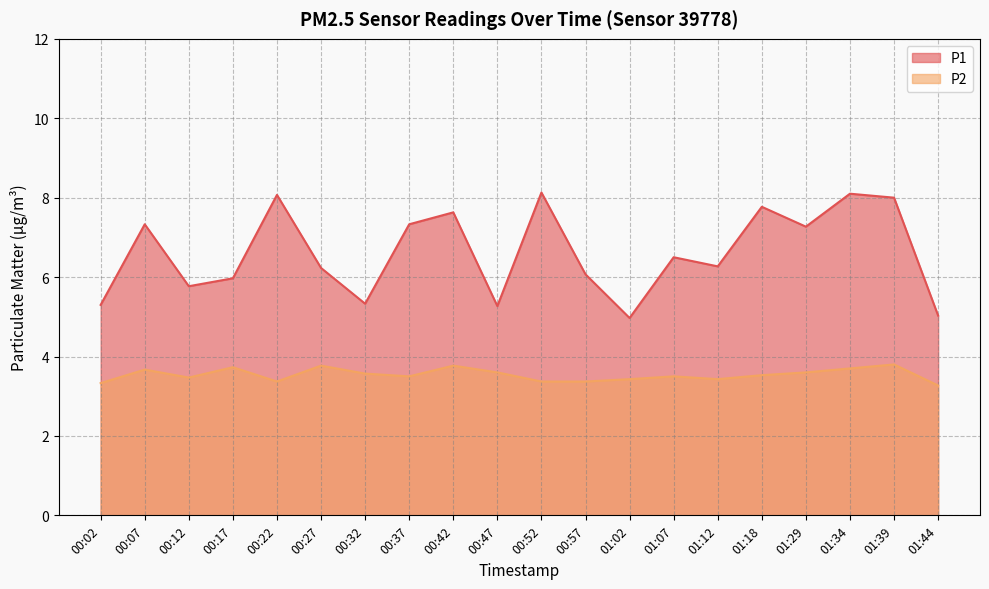

What is the total value across all series at 00:37?

10.8